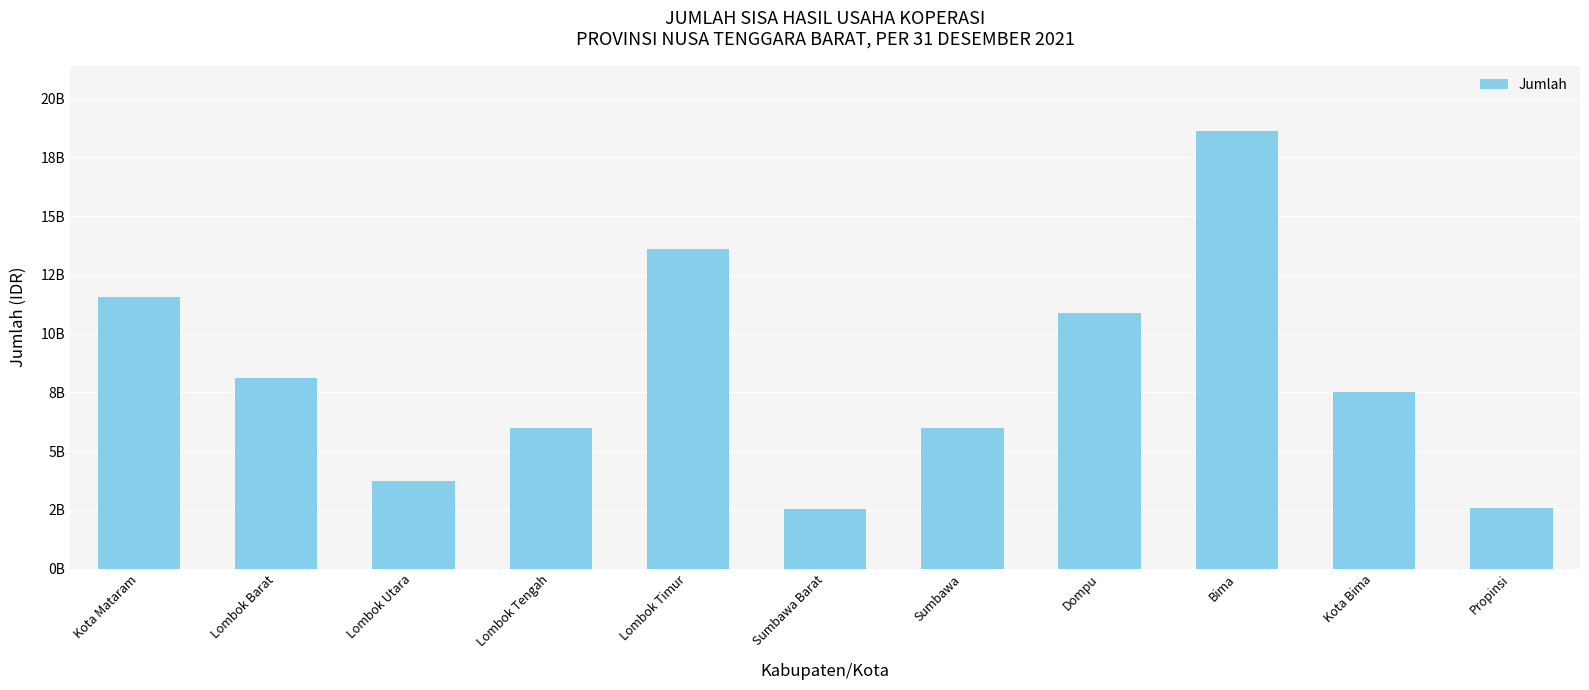

What is the label of the 6th bar from the left?

Sumbawa Barat